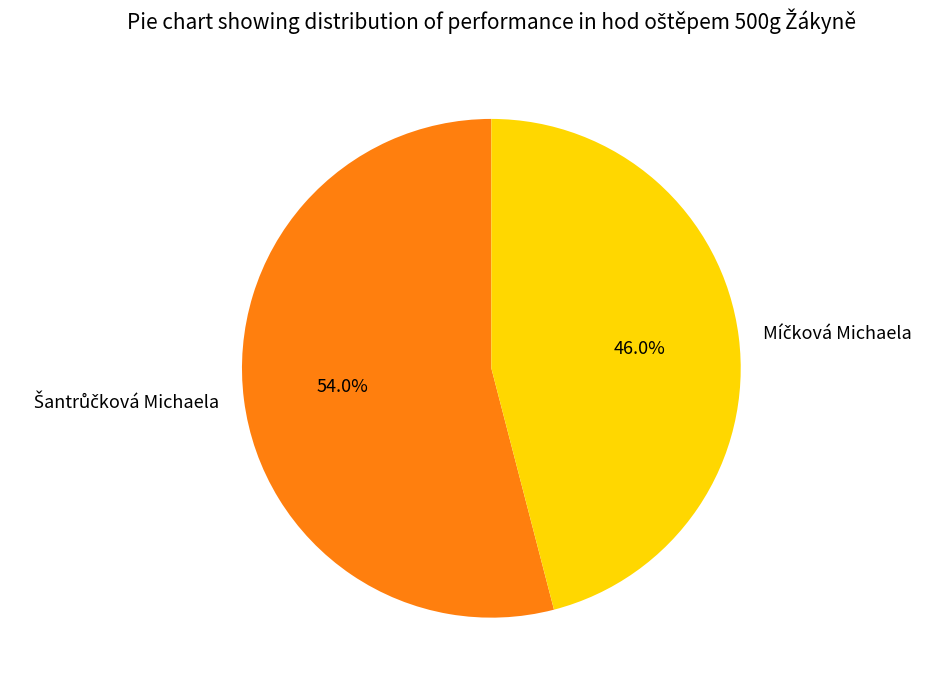

How many segments does this pie chart have?

2